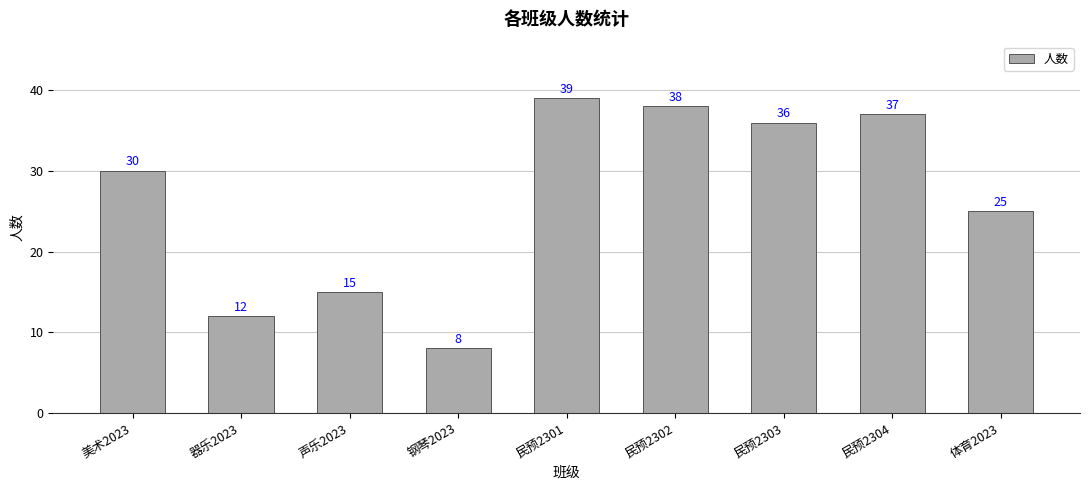

Does the chart contain any negative values?

No